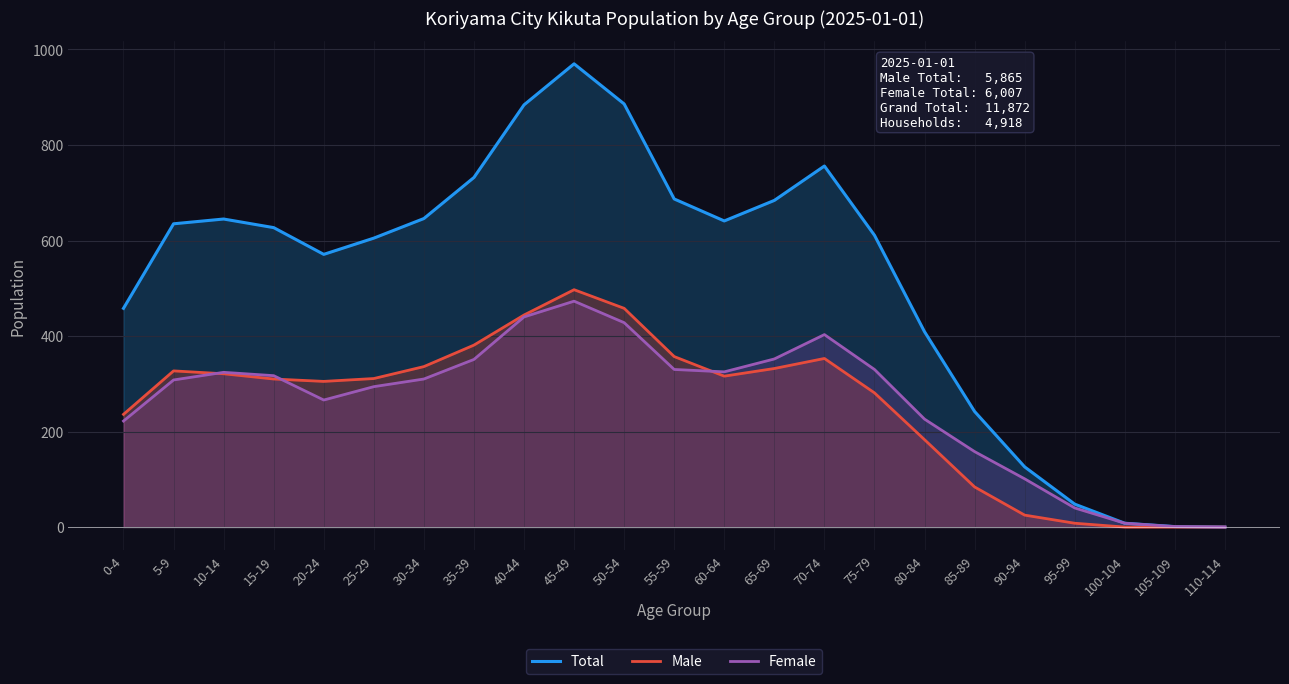

How many data points in Total are less than 627?

11